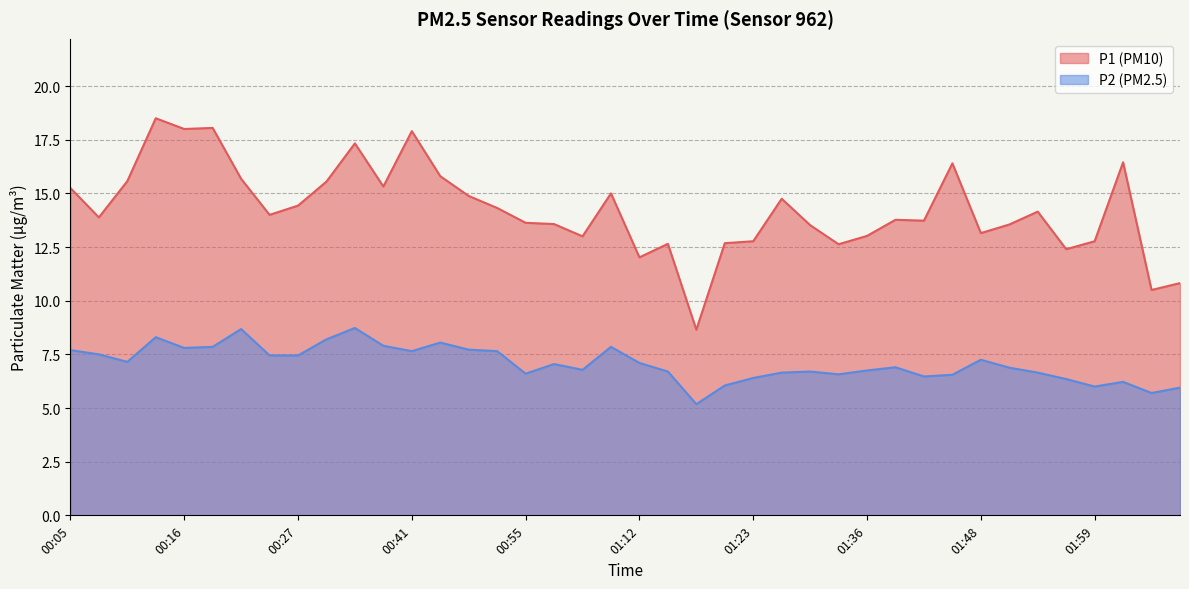

Reading left to right, what are all the values shown in this chart?

P1: 00:05=15.2	00:07=13.9	00:10=15.6	00:13=18.5	00:16=18.0	00:19=18.1	00:21=15.7	00:24=14.0	00:27=14.4	00:29=15.6	00:35=17.3	00:38=15.3	00:41=17.9	00:44=15.8	00:47=14.9	00:49=14.3	00:55=13.6	00:58=13.6	01:00=13.0	01:09=15.0	01:12=12.0	01:15=12.7	01:17=8.7	01:20=12.7	01:23=12.8	01:25=14.8	01:28=13.5	01:31=12.6	01:36=13.0	01:37=13.8	01:39=13.7	01:42=16.4	01:48=13.2	01:50=13.6	01:53=14.2	01:56=12.4	01:59=12.8	02:01=16.4	02:04=10.5	02:07=10.8
P2: 00:05=7.7	00:07=7.5	00:10=7.2	00:13=8.3	00:16=7.8	00:19=7.8	00:21=8.7	00:24=7.5	00:27=7.5	00:29=8.2	00:35=8.7	00:38=7.9	00:41=7.7	00:44=8.1	00:47=7.7	00:49=7.7	00:55=6.6	00:58=7.0	01:00=6.8	01:09=7.8	01:12=7.1	01:15=6.7	01:17=5.2	01:20=6.0	01:23=6.4	01:25=6.7	01:28=6.7	01:31=6.6	01:36=6.8	01:37=6.9	01:39=6.5	01:42=6.5	01:48=7.2	01:50=6.9	01:53=6.7	01:56=6.3	01:59=6.0	02:01=6.2	02:04=5.7	02:07=6.0